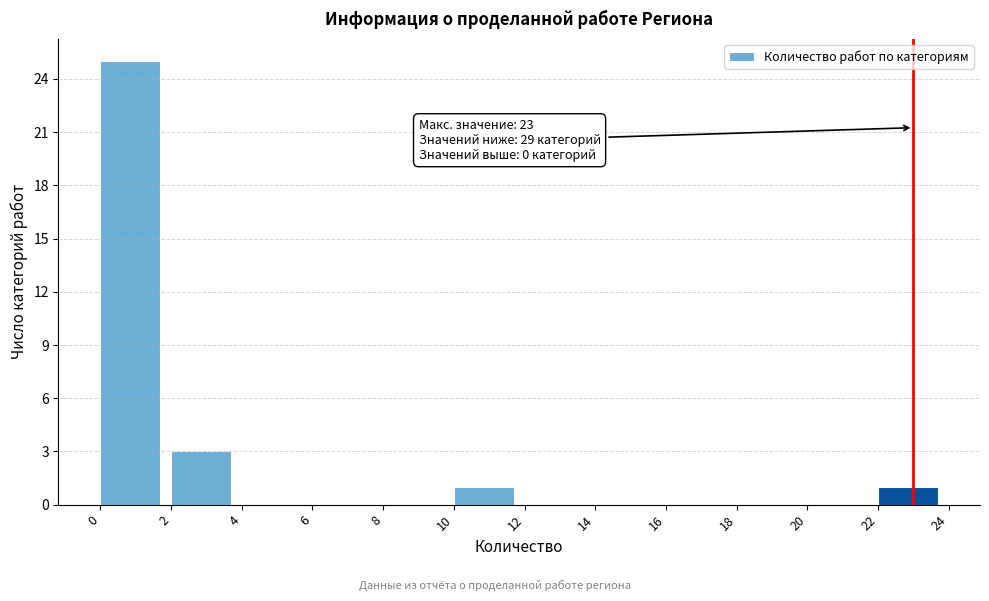

Which range on the x-axis has the tallest bar?

0 to 2